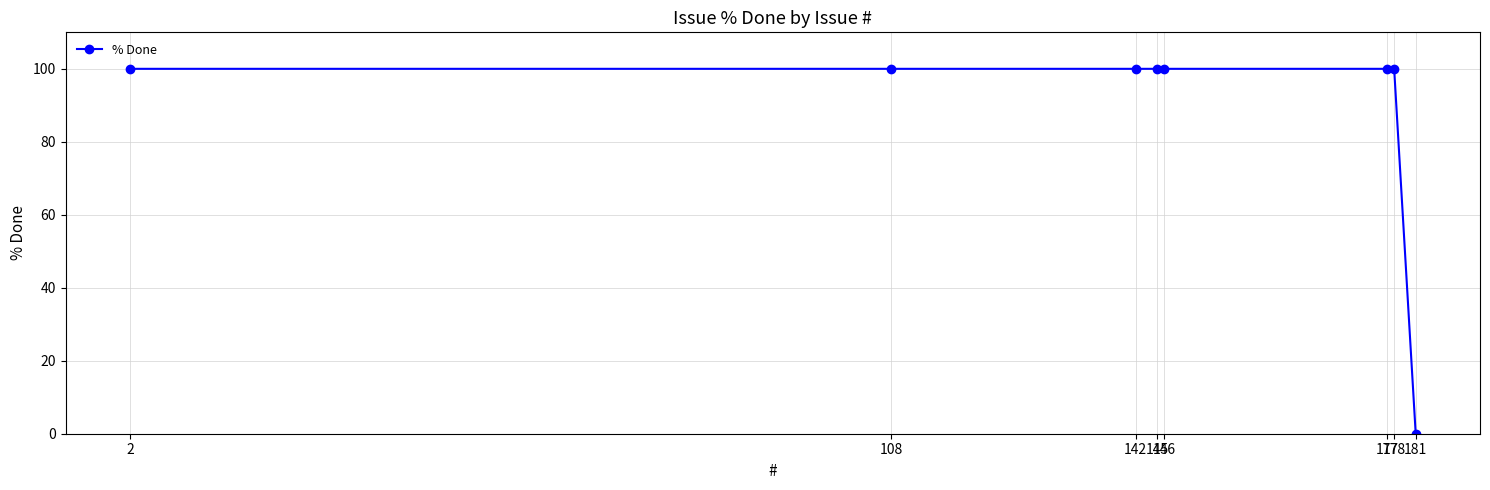

What is the maximum value shown in the chart?

100